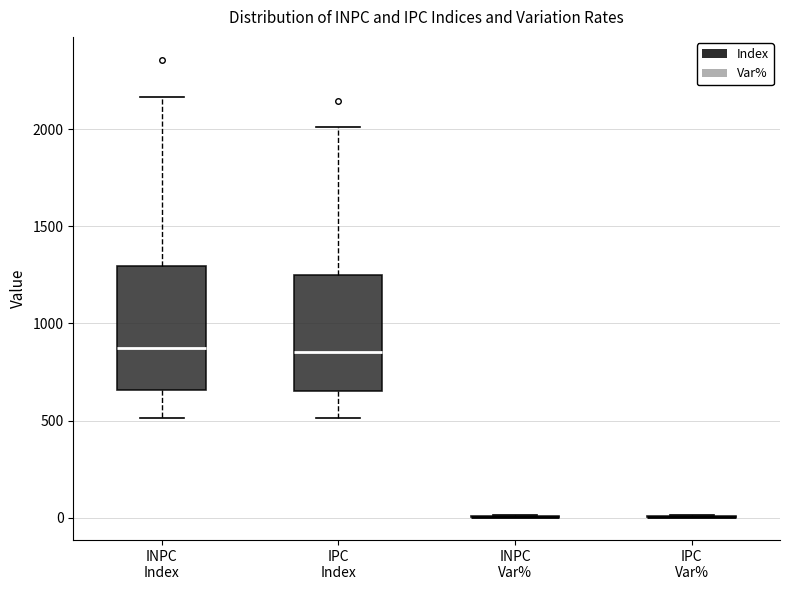

Reading left to right, transcribe this box plot: for each box, give where its median line is, the range the box spans, and where its two whiskers end, as read against the y-axis. The values are not printed on the chart, so give them approximately, as read against the axis.

INPC Index: median 850, box 650 to 1300, whiskers 500 to 2150
IPC Index: median 850, box 650 to 1250, whiskers 500 to 2000
INPC Var%: box collapsed to a line at 0, whiskers 0 to 0
IPC Var%: box collapsed to a line at 0, whiskers 0 to 0